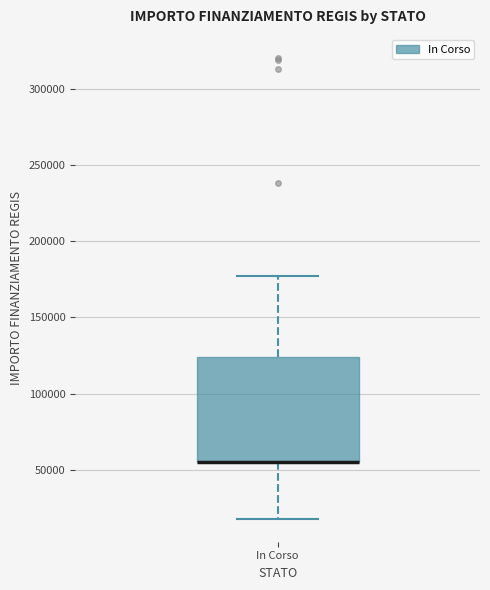

Transcribe this box plot: give where the median line is, the range the box spans, and where the two whiskers end, as read against the y-axis. The values are not printed on the chart, so give them approximately, as read against the axis.

median 55000 (drawn on the box's lower edge), box 55000 to 125000, whiskers 20000 to 175000